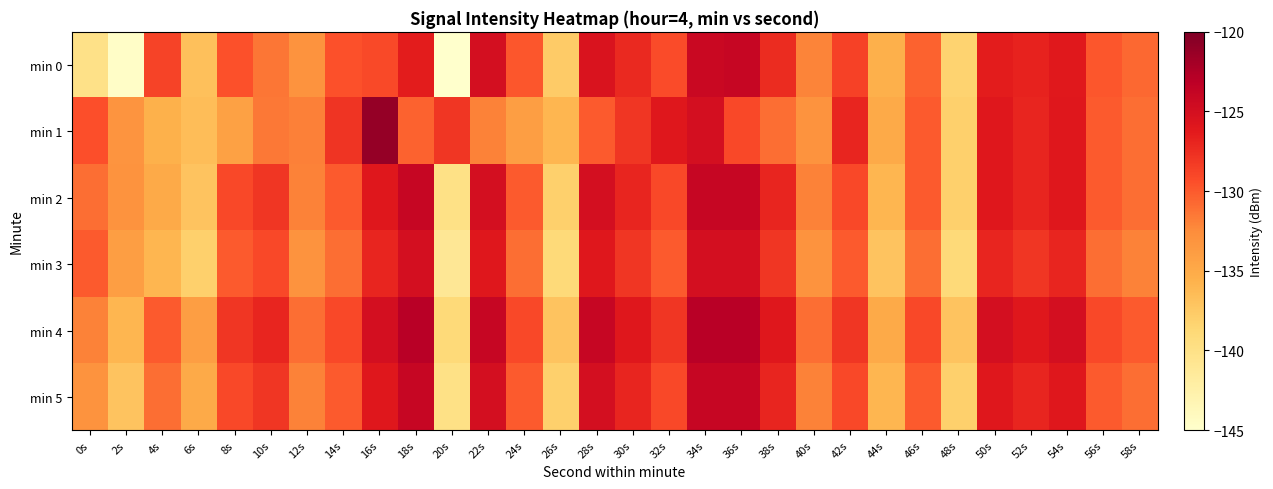

Reading left to right, extract all data points from this chart.

min 0: 0s=-140.0	2s=-144.7	4s=-128.7	6s=-136.8	8s=-129.6	10s=-131.4	12s=-133.0	14s=-129.6	16s=-129.2	18s=-126.4	20s=-145.0	22s=-125.0	24s=-129.9	26s=-137.6	28s=-125.5	30s=-127.2	32s=-129.3	34s=-124.1	36s=-124.0	38s=-127.3	40s=-132.1	42s=-128.7	44s=-135.5	46s=-130.4	48s=-138.4	50s=-126.4	52s=-126.8	54s=-126.1	56s=-129.8	58s=-130.7
min 1: 0s=-129.5	2s=-133.1	4s=-135.5	6s=-136.5	8s=-134.2	10s=-131.4	12s=-131.8	14s=-127.9	16s=-121.1	18s=-130.4	20s=-128.0	22s=-132.0	24s=-134.0	26s=-136.0	28s=-130.0	30s=-128.0	32s=-126.0	34s=-125.0	36s=-129.0	38s=-131.0	40s=-133.0	42s=-127.0	44s=-135.0	46s=-130.0	48s=-138.0	50s=-126.0	52s=-127.0	54s=-126.0	56s=-130.0	58s=-131.0
min 2: 0s=-131.0	2s=-133.0	4s=-135.0	6s=-137.0	8s=-129.0	10s=-128.0	12s=-132.0	14s=-130.0	16s=-126.0	18s=-124.0	20s=-140.0	22s=-125.0	24s=-130.0	26s=-138.0	28s=-125.0	30s=-127.0	32s=-129.0	34s=-124.0	36s=-124.0	38s=-127.0	40s=-132.0	42s=-129.0	44s=-136.0	46s=-130.0	48s=-138.0	50s=-126.0	52s=-127.0	54s=-126.0	56s=-130.0	58s=-131.0
min 3: 0s=-130.0	2s=-134.0	4s=-136.0	6s=-138.0	8s=-130.0	10s=-129.0	12s=-133.0	14s=-131.0	16s=-127.0	18s=-125.0	20s=-141.0	22s=-126.0	24s=-131.0	26s=-139.0	28s=-126.0	30s=-128.0	32s=-130.0	34s=-125.0	36s=-125.0	38s=-128.0	40s=-133.0	42s=-130.0	44s=-137.0	46s=-131.0	48s=-139.0	50s=-127.0	52s=-128.0	54s=-127.0	56s=-131.0	58s=-132.0
min 4: 0s=-132.0	2s=-136.0	4s=-130.0	6s=-134.0	8s=-128.0	10s=-127.0	12s=-131.0	14s=-129.0	16s=-125.0	18s=-123.0	20s=-139.0	22s=-124.0	24s=-129.0	26s=-137.0	28s=-124.0	30s=-126.0	32s=-128.0	34s=-123.0	36s=-123.0	38s=-126.0	40s=-131.0	42s=-128.0	44s=-135.0	46s=-129.0	48s=-137.0	50s=-125.0	52s=-126.0	54s=-125.0	56s=-129.0	58s=-130.0
min 5: 0s=-133.0	2s=-137.0	4s=-131.0	6s=-135.0	8s=-129.0	10s=-128.0	12s=-132.0	14s=-130.0	16s=-126.0	18s=-124.0	20s=-140.0	22s=-125.0	24s=-130.0	26s=-138.0	28s=-125.0	30s=-127.0	32s=-129.0	34s=-124.0	36s=-124.0	38s=-127.0	40s=-132.0	42s=-129.0	44s=-136.0	46s=-130.0	48s=-138.0	50s=-126.0	52s=-127.0	54s=-126.0	56s=-130.0	58s=-131.0